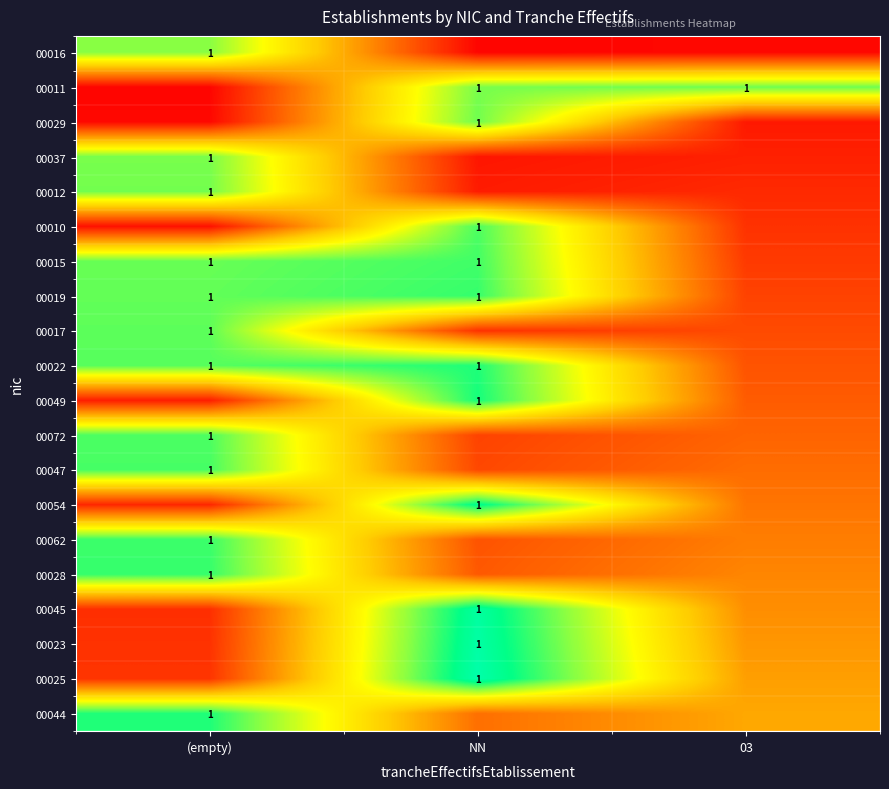

Which category has the highest value across all series?

NN